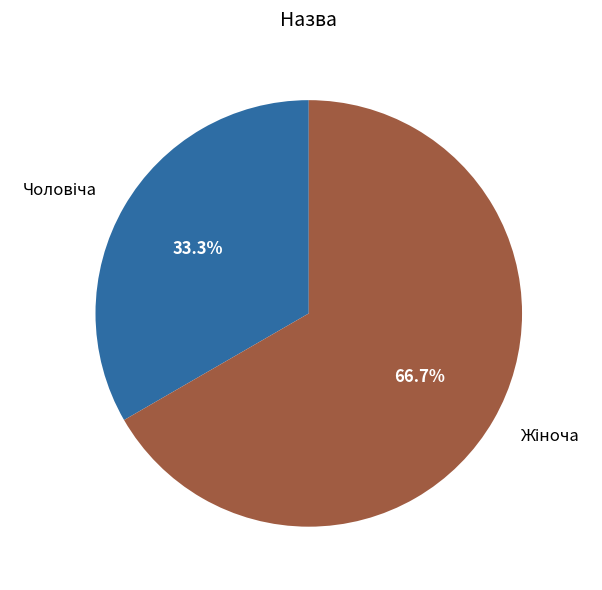

Is there a majority slice in this chart?

Yes